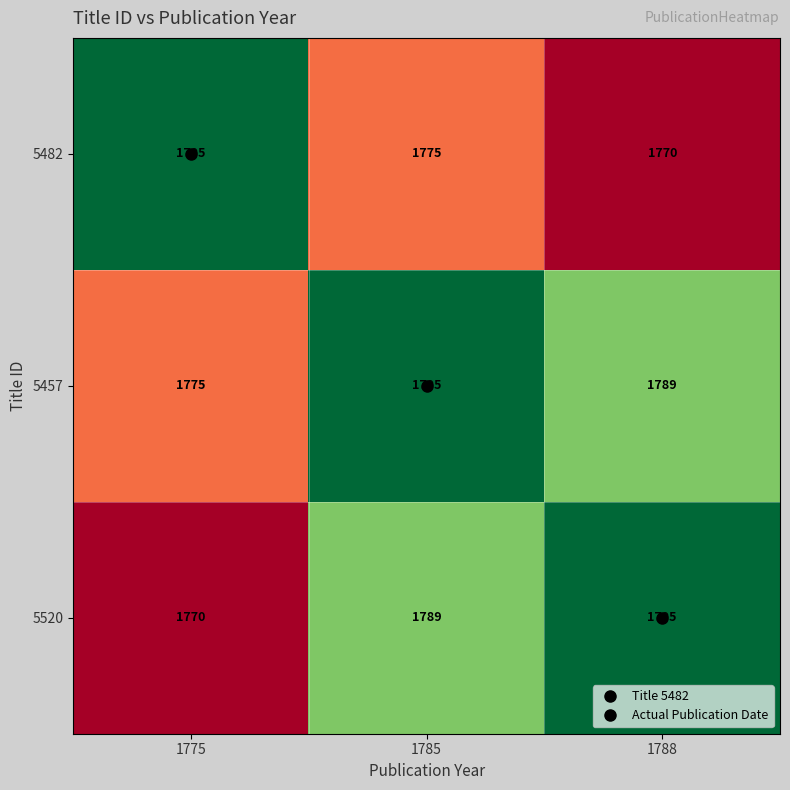

What is the total value across all series at 1785?

5359